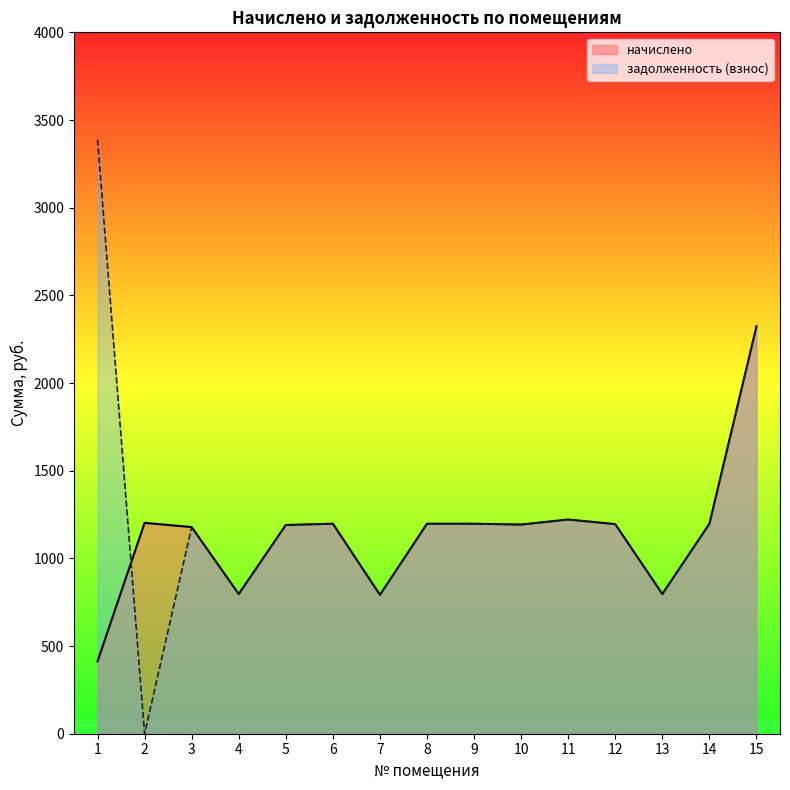

At how many categories does at least one series exceed 2695?

1